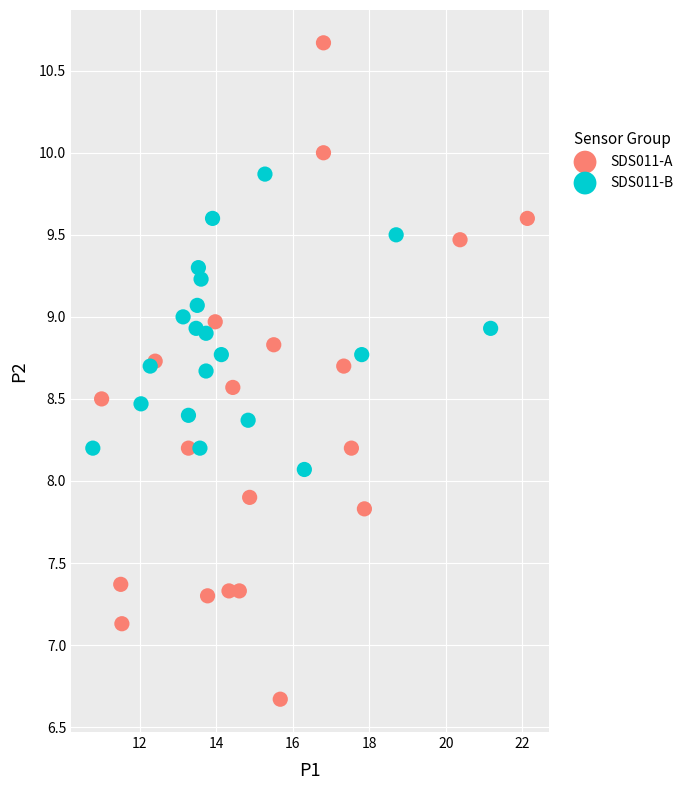

Which series reaches the minimum Y coordinate?

SDS011-A